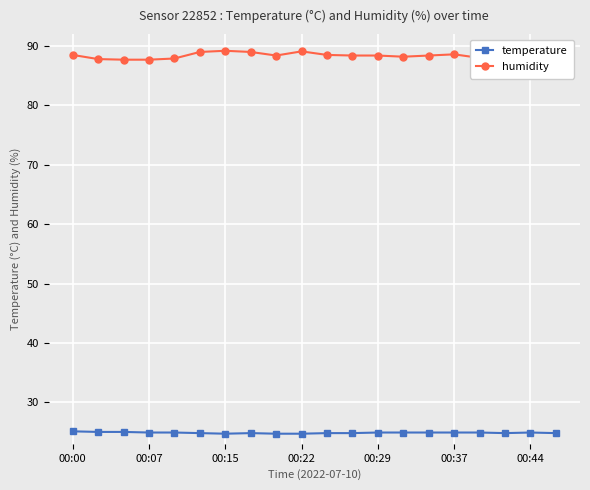

What are all the series names shown in the legend?

temperature, humidity